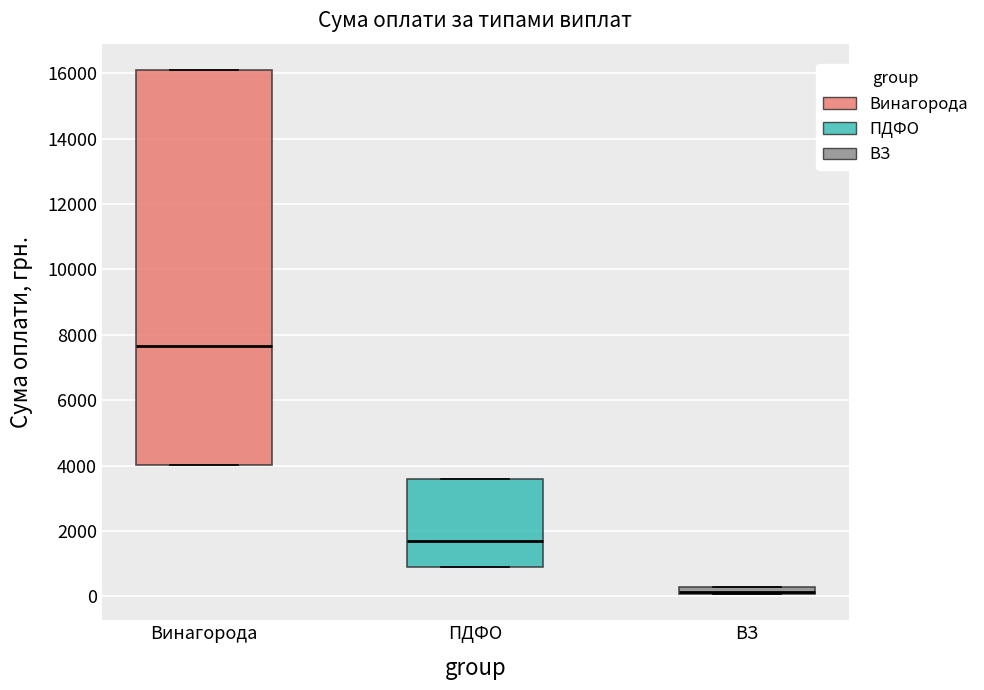

Comparing the boxes themselves (not the whiskers), which one is the tallest?

Винагорода